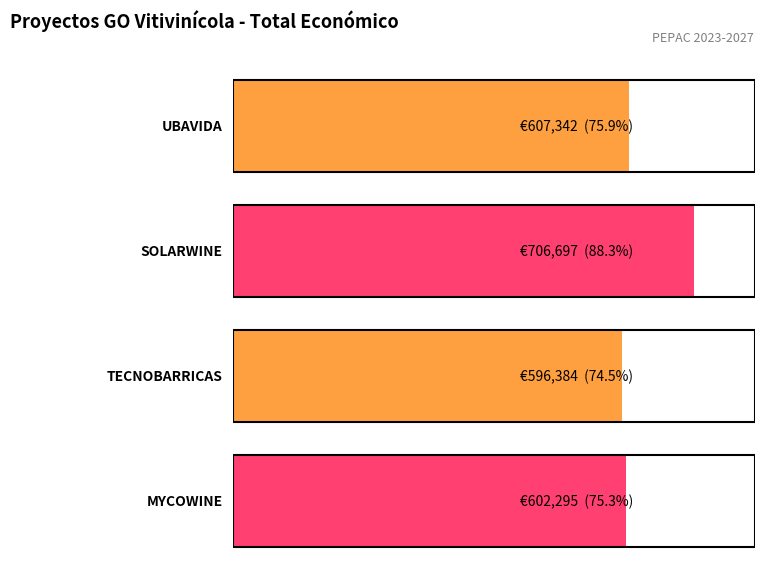

List the labels in order of value, largest first.

SOLARWINE, UBAVIDA, MYCOWINE, TECNOBARRICAS